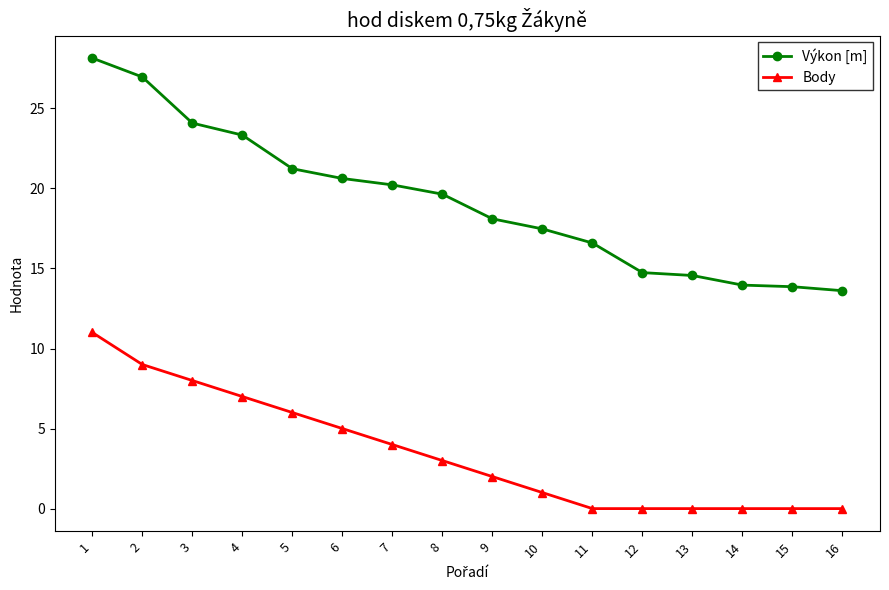

What is the difference between the highest and lowest values at 5?

15.2